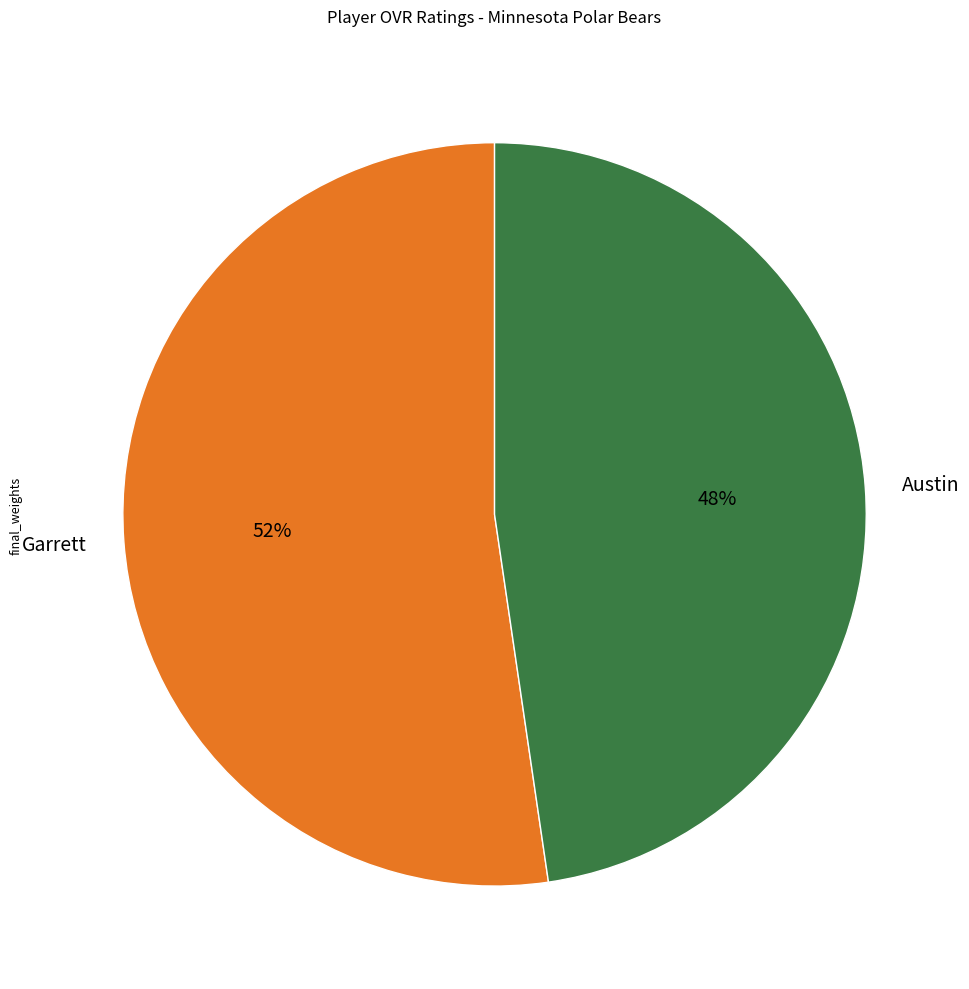

What is the ratio of the value at Garrett to the value at Austin?

1.1